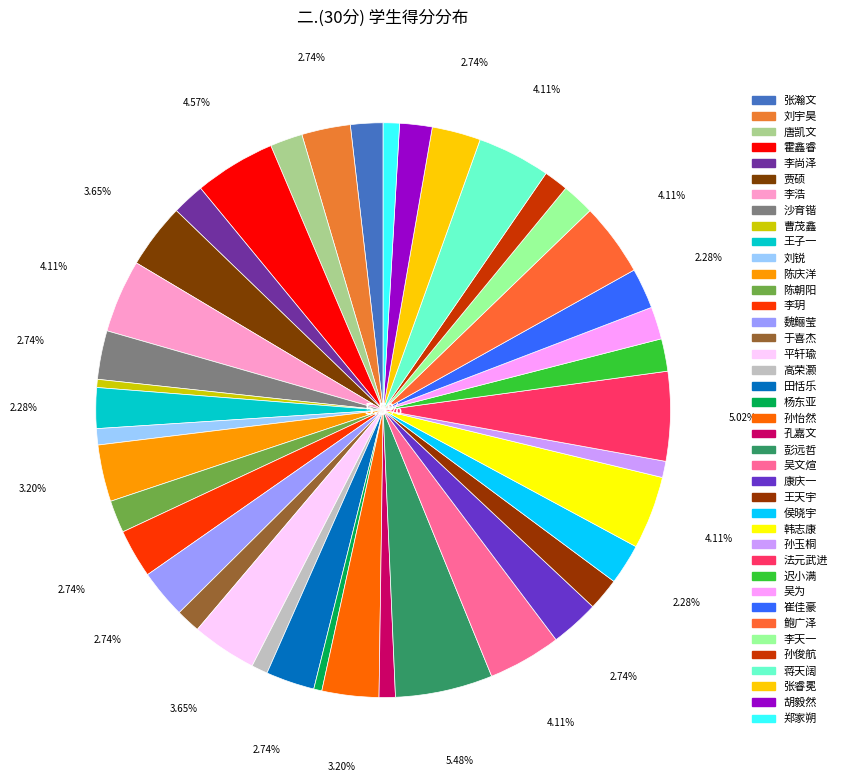

To the nearest percent, what is the average slice percentage?

2%